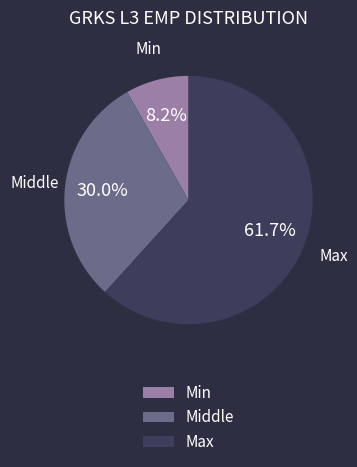

To the nearest percent, what portion does Min represent?

8%